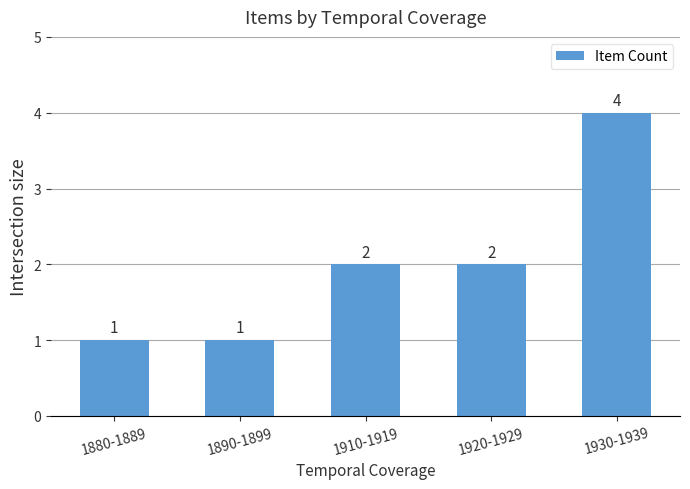

The value at 1920-1929 is 3. True or false?

False